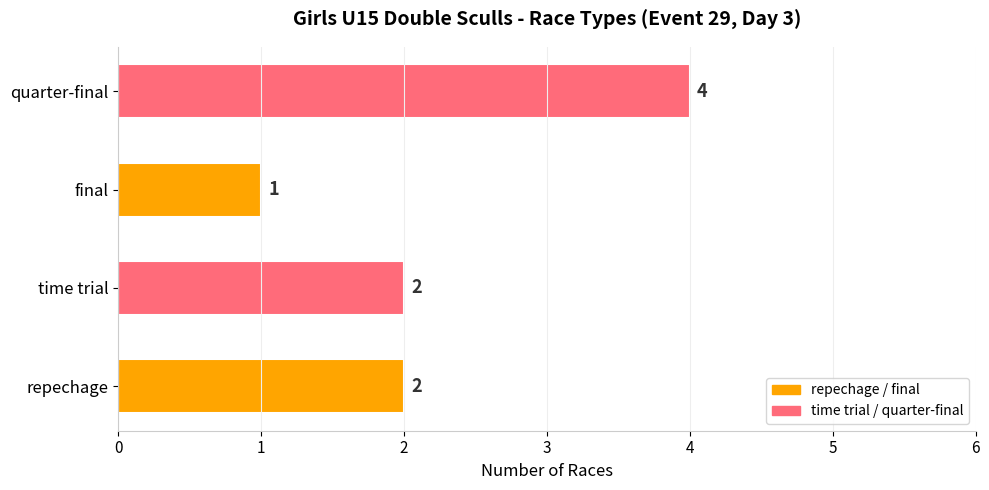

Read the value at quarter-final.

4